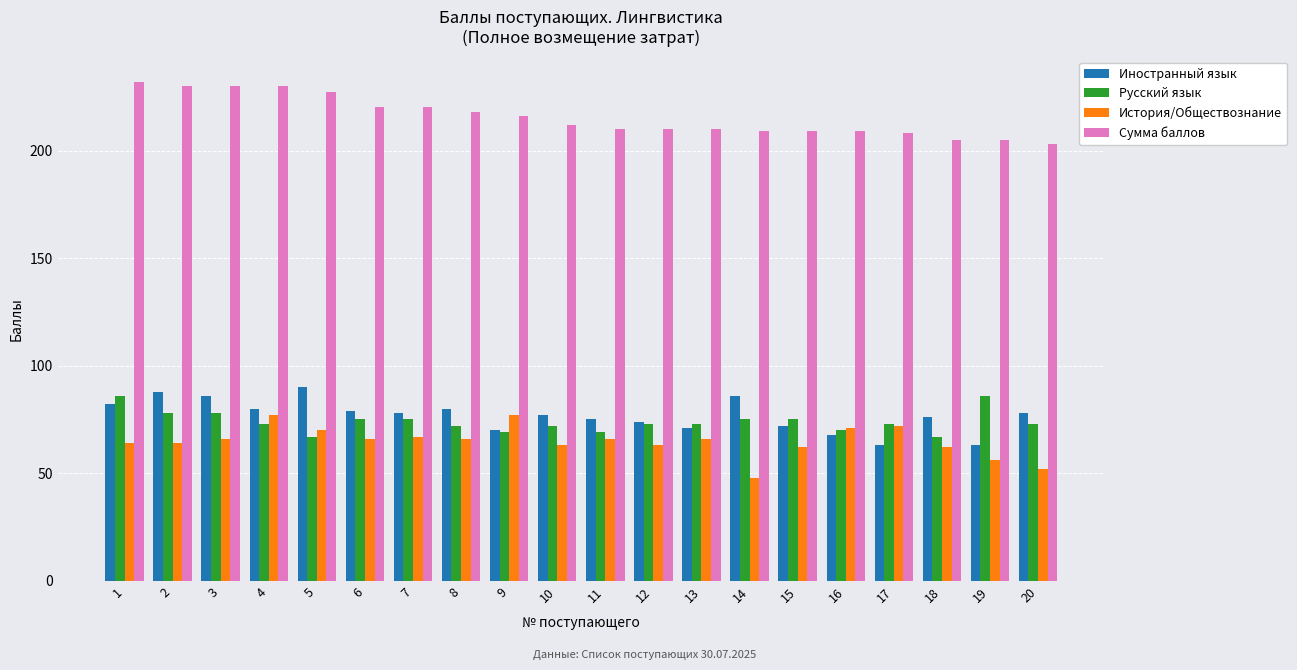

Are the bars grouped side by side (vs. stacked)?

Yes